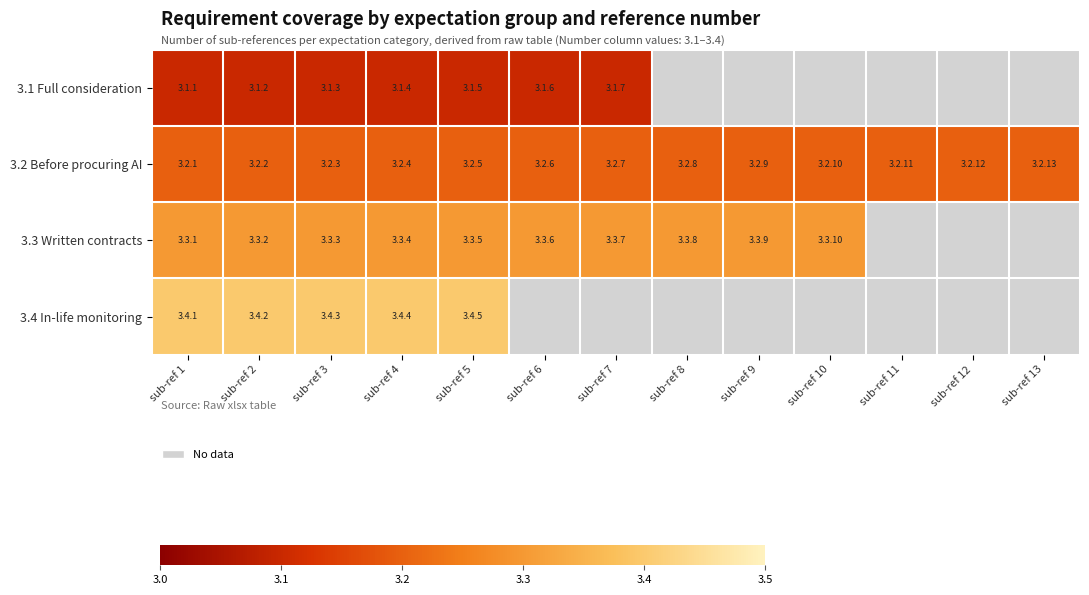

At how many categories does at least one series exceed 3?

13